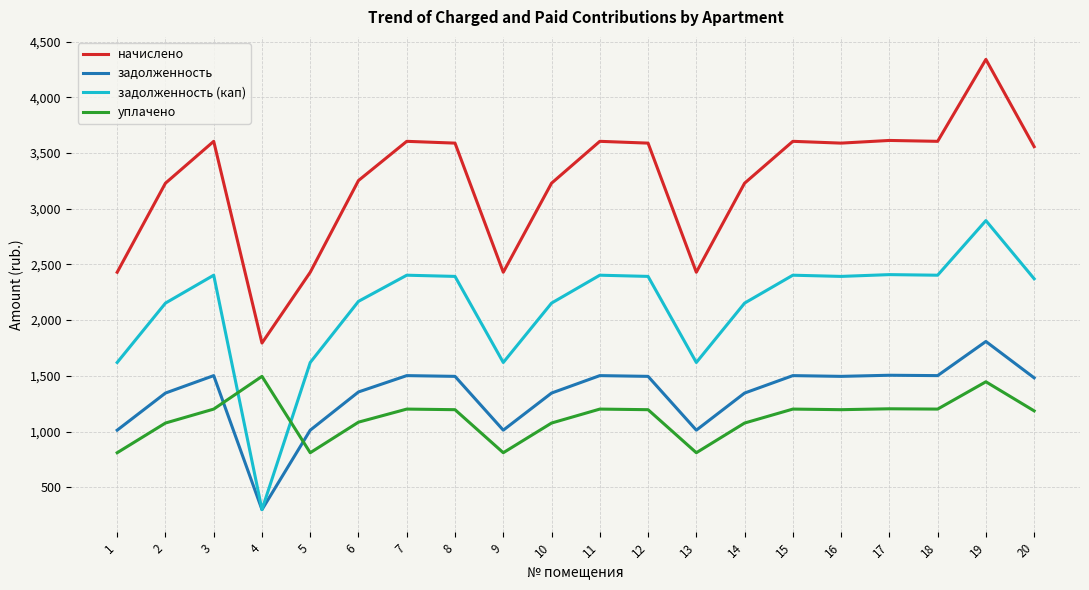

What is the maximum value shown in the chart?

4339.7